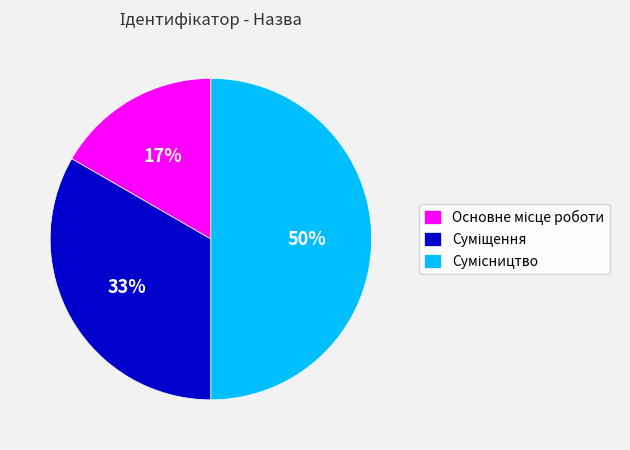

To the nearest percent, what is the difference between the largest and smallest slice percentages?

33%